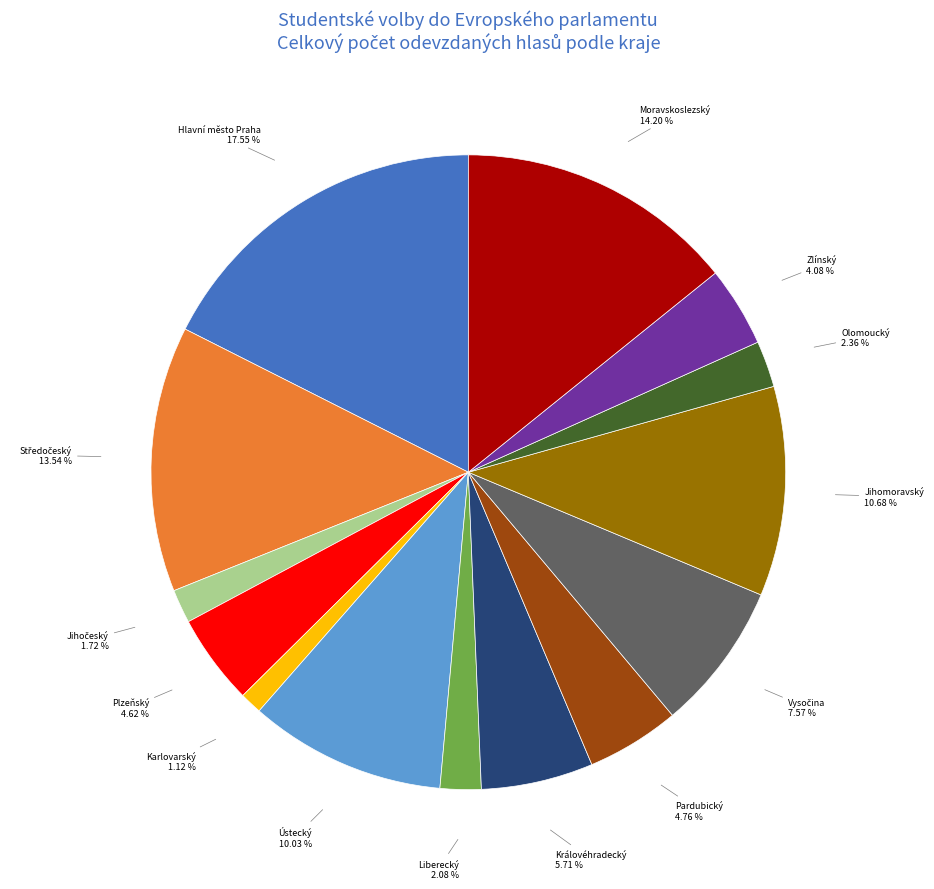

Is there a majority slice in this chart?

No